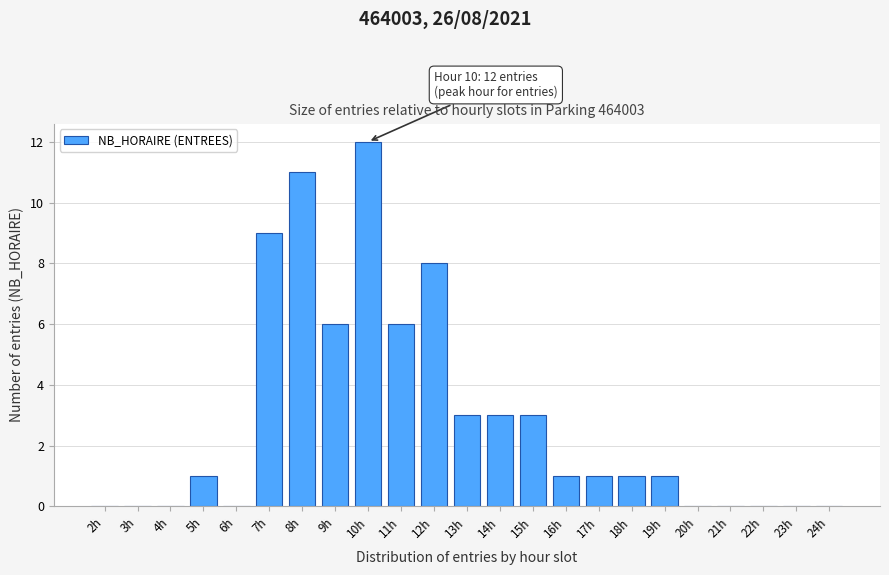

Reading left to right, list all the values displayed in this chart.

2h=0	3h=0	4h=0	5h=1	6h=0	7h=9	8h=11	9h=6	10h=12	11h=6	12h=8	13h=3	14h=3	15h=3	16h=1	17h=1	18h=1	19h=1	20h=0	21h=0	22h=0	23h=0	24h=0